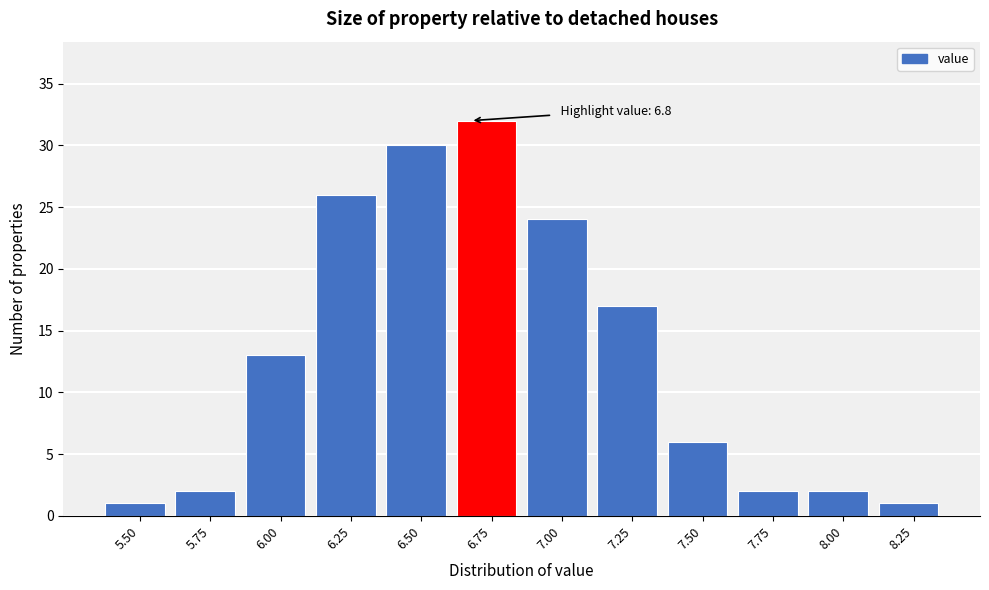

Reading left to right, list all the values displayed in this chart.

5.50=1	5.75=2	6.00=13	6.25=26	6.50=30	6.75=32	7.00=24	7.25=17	7.50=6	7.75=2	8.00=2	8.25=1